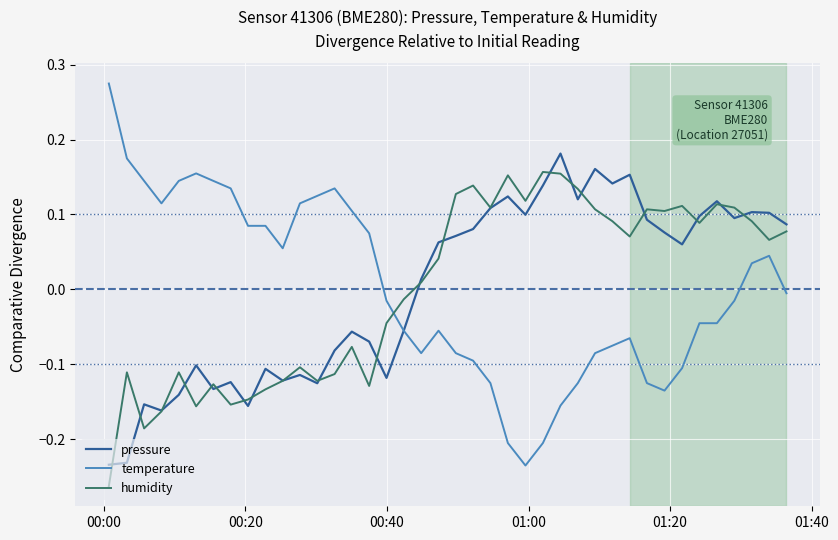

How many times do humidity and temperature cross each other?

1